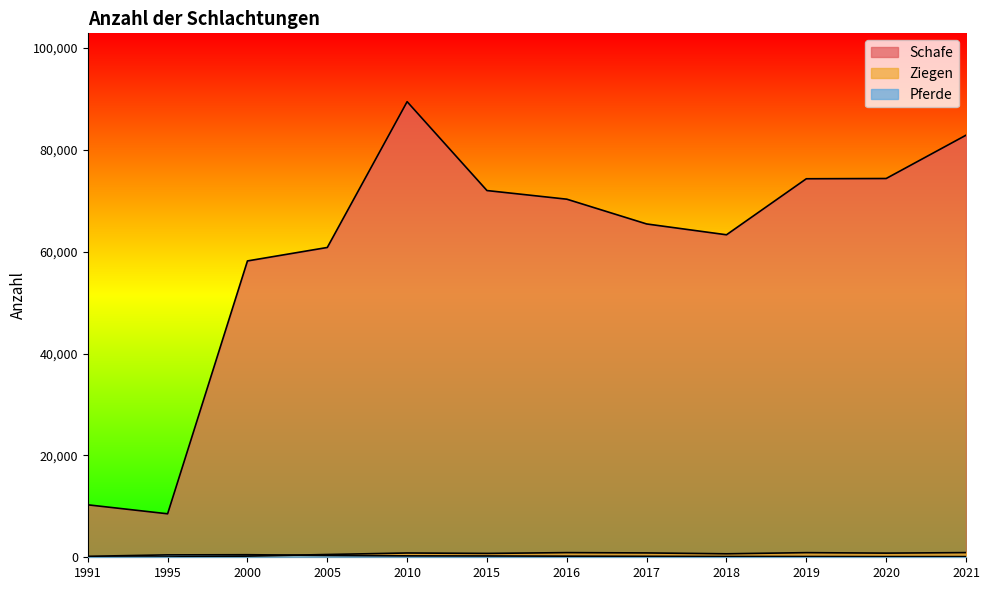

At which label does Ziegen first exceed 815?

2010